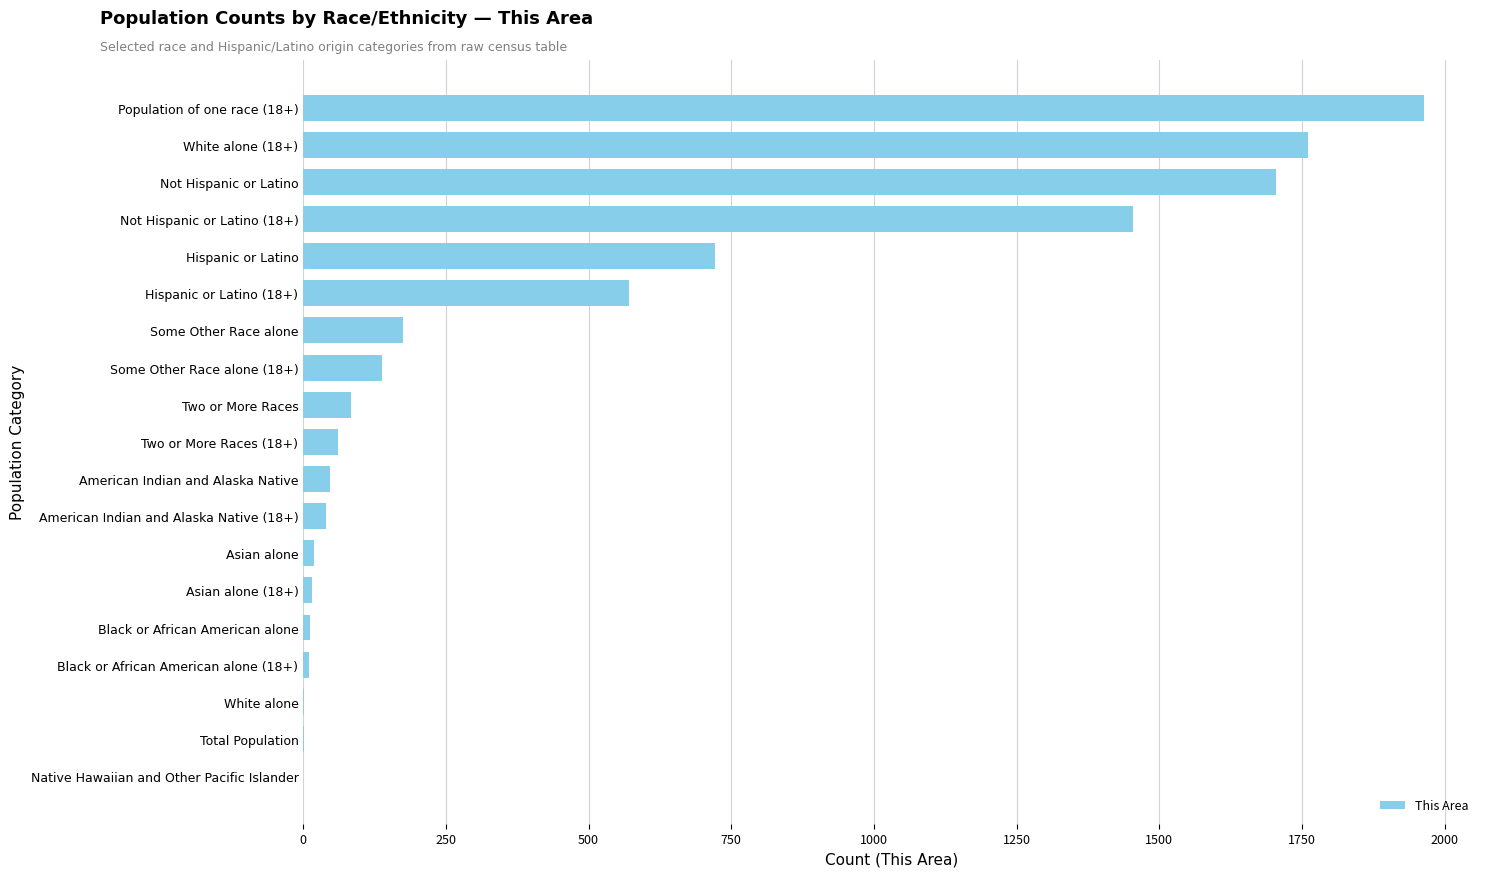

What is the ratio of the value at Hispanic or Latino to the value at Hispanic or Latino (18+)?

1.3